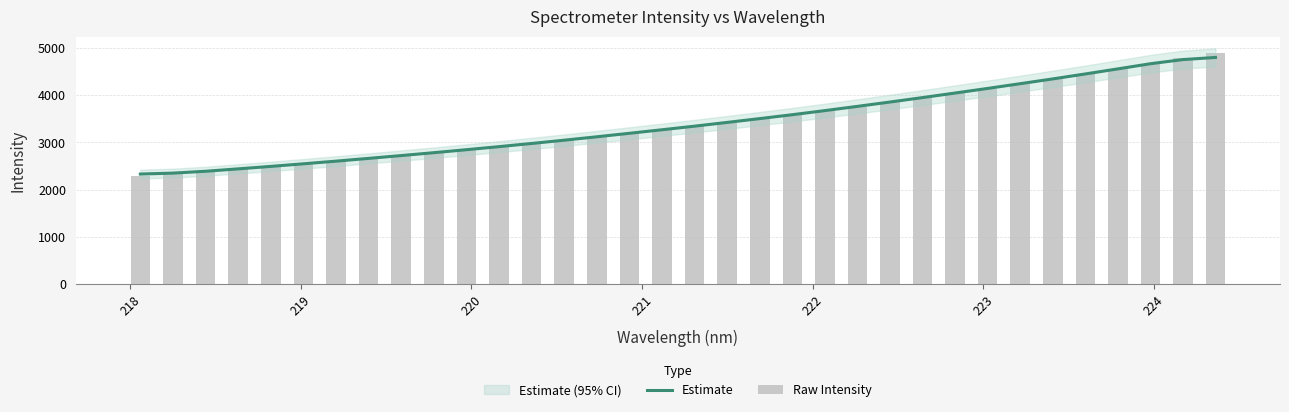

Which series has the largest range (max minus min)?

Raw Intensity